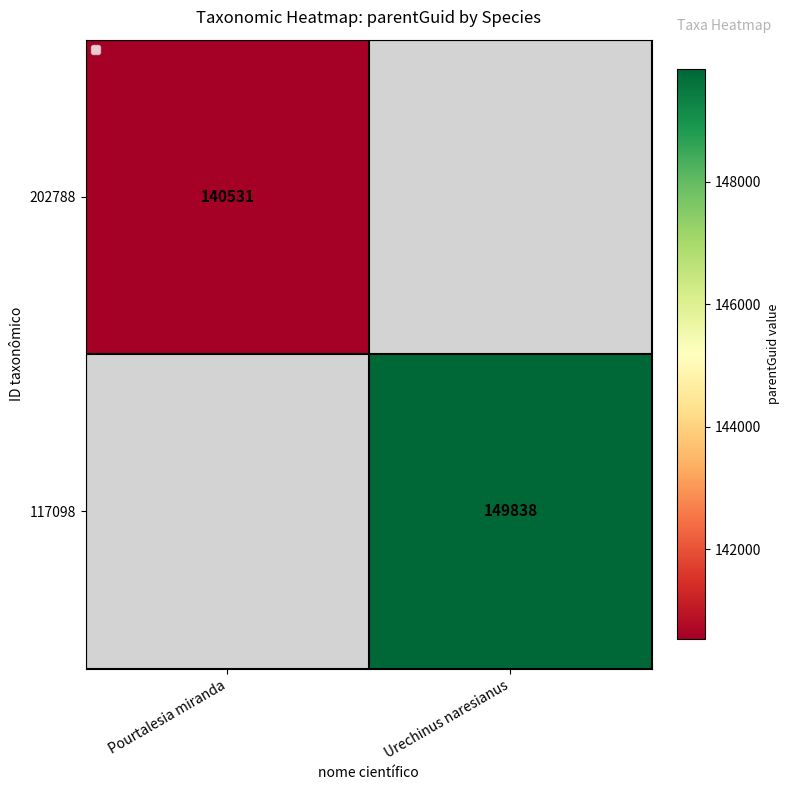

Is the value of 117098 at Urechinus naresianus greater than the value of 202788 at Pourtalesia miranda?

Yes